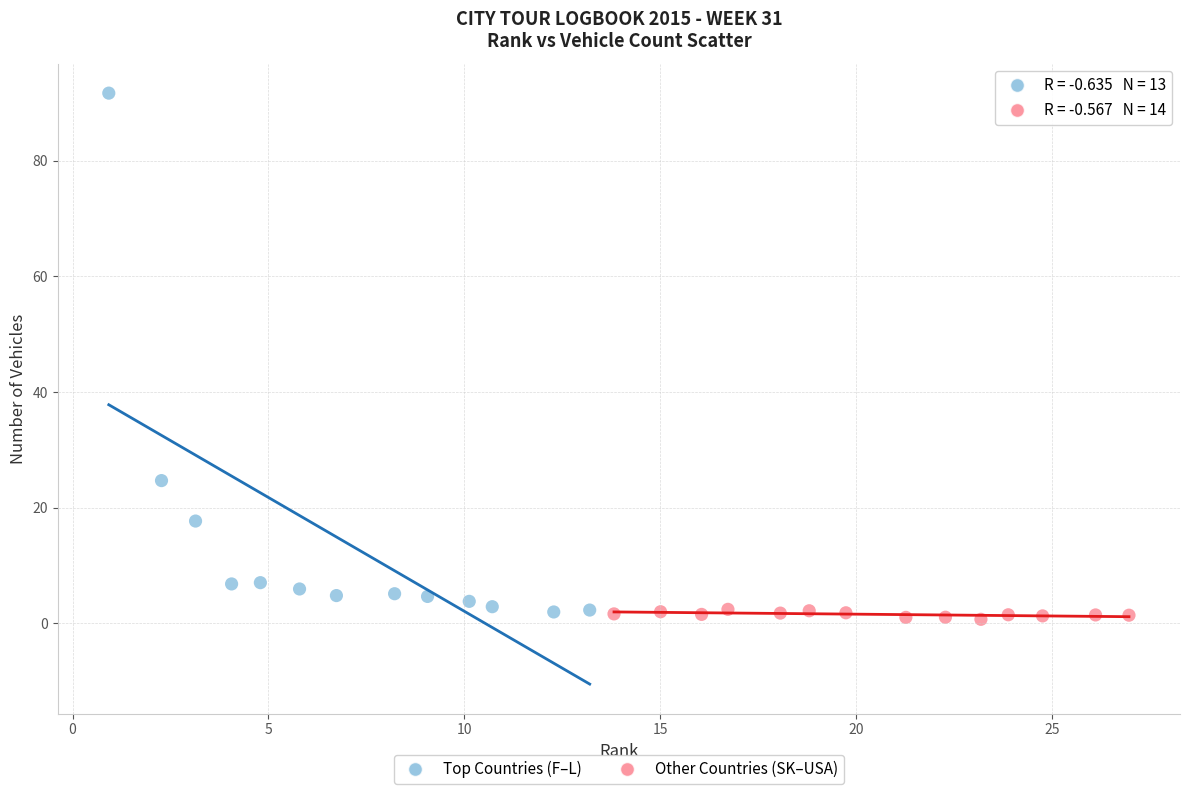

Which series has the largest Y range (max minus min)?

Top Countries (F–L)